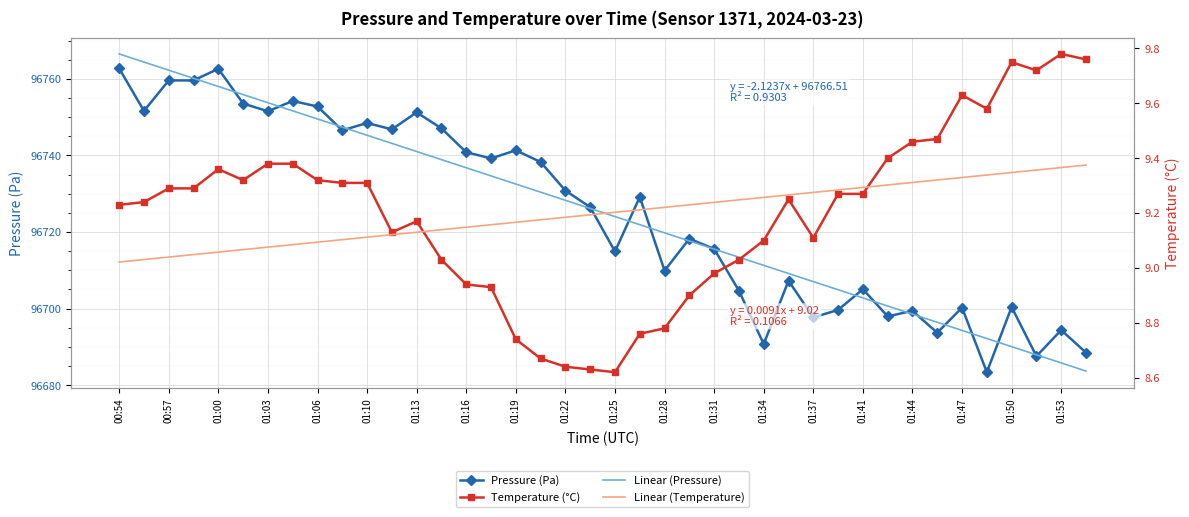

At which category is the sum across all series the highest?

00:54